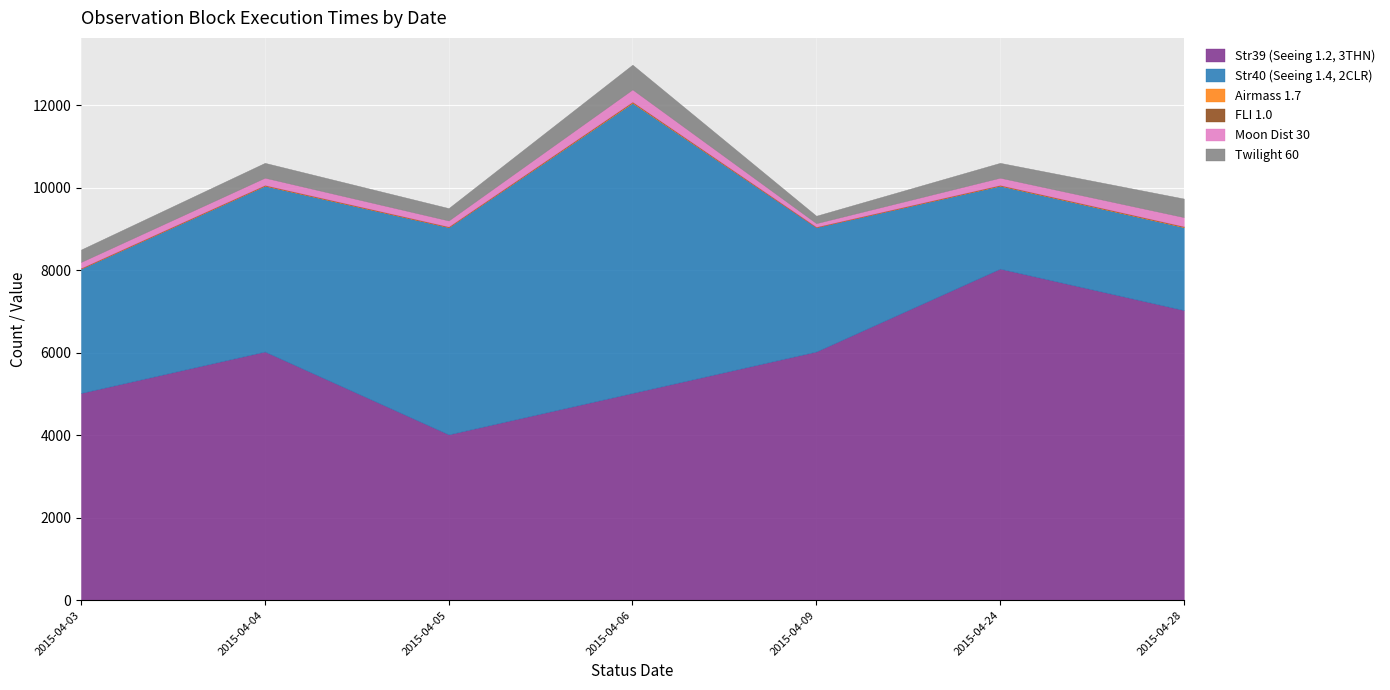

At which category is the sum across all series the highest?

2015-04-06